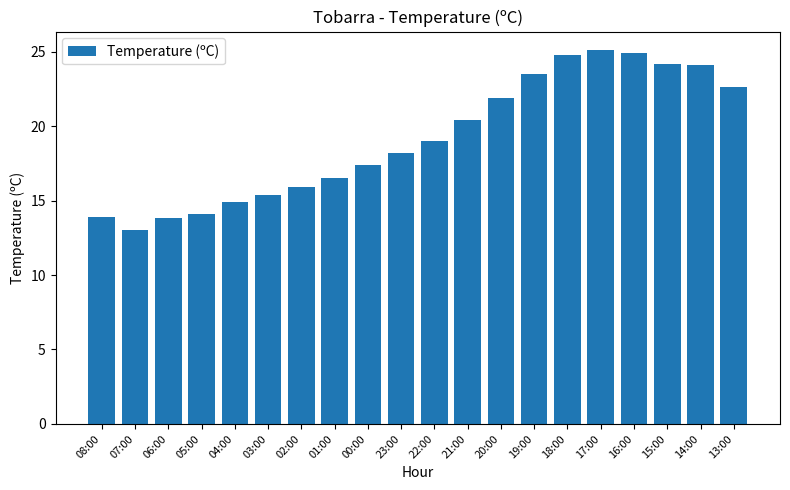

What is the smallest value displayed?

13.0